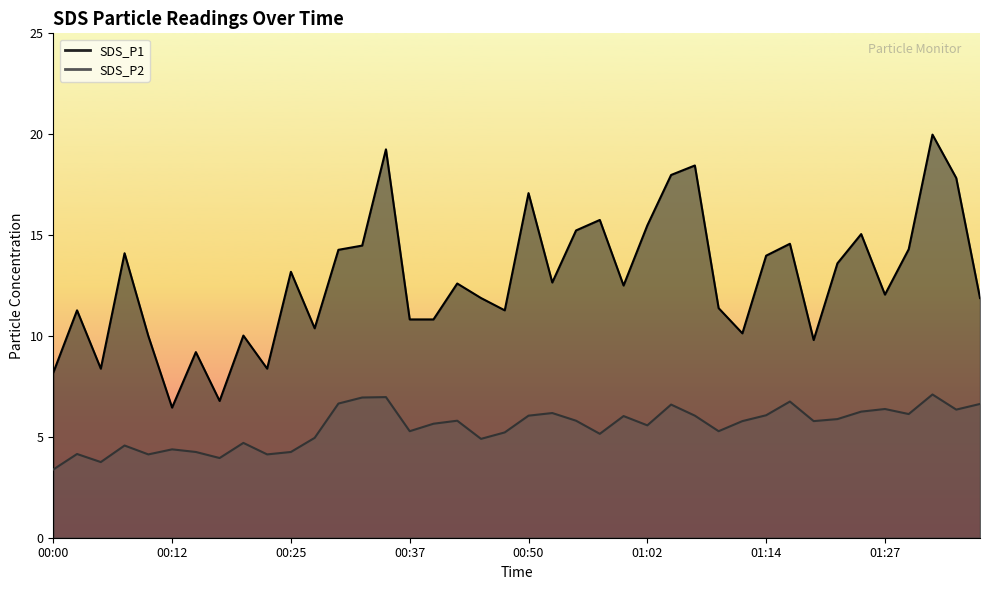

What position from the left is 01:32?

38